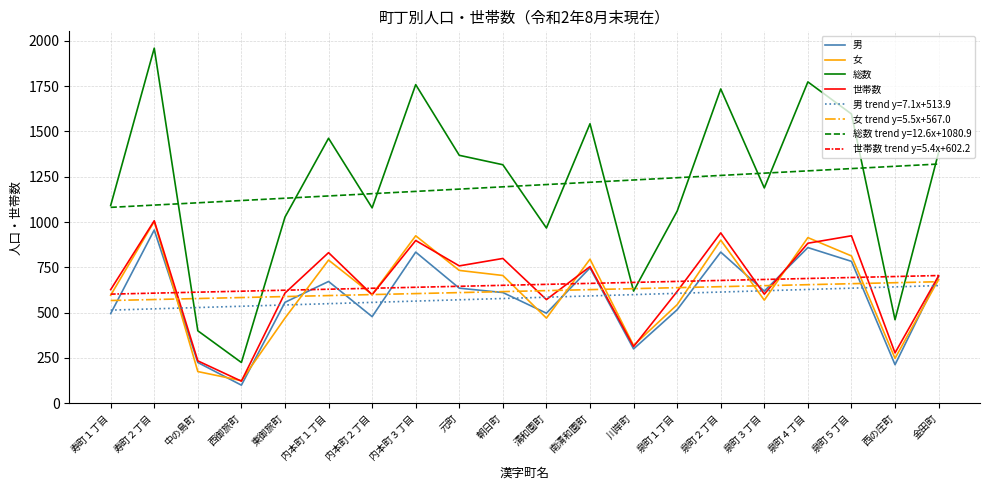

True or false: 世帯数 and 総数 cross at least once.

False